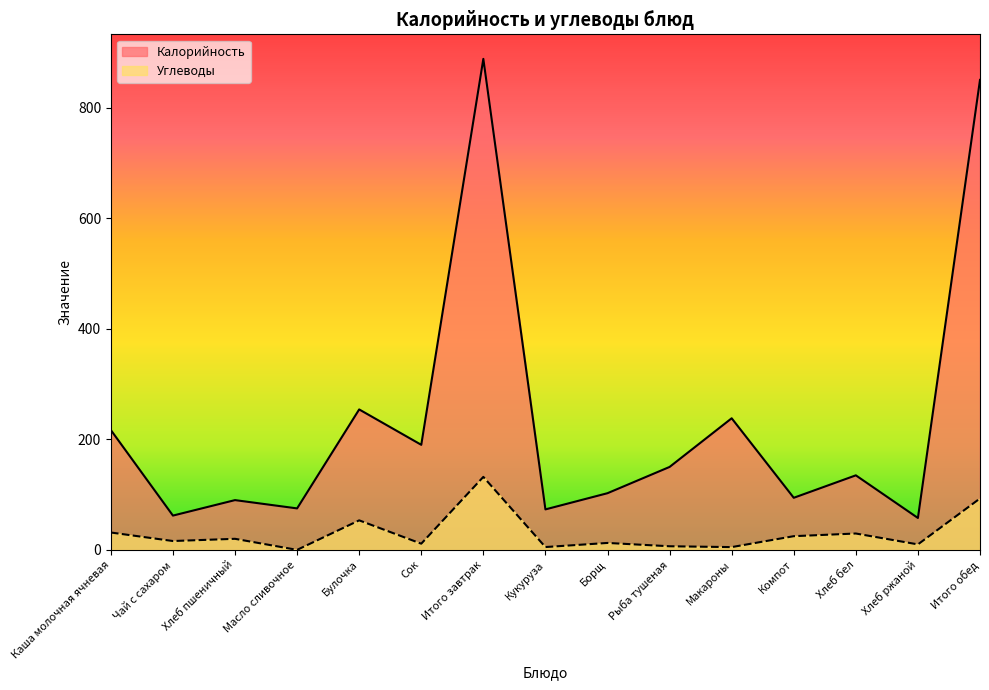

At which label is Углеводы closest to 66?

Булочка